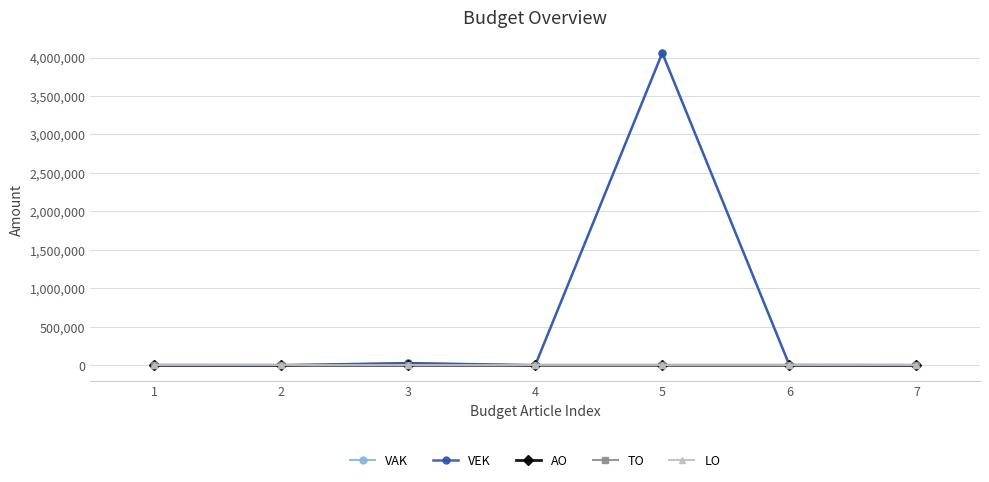

Is the value of AO at 4 greater than the value of VAK at 6?

No